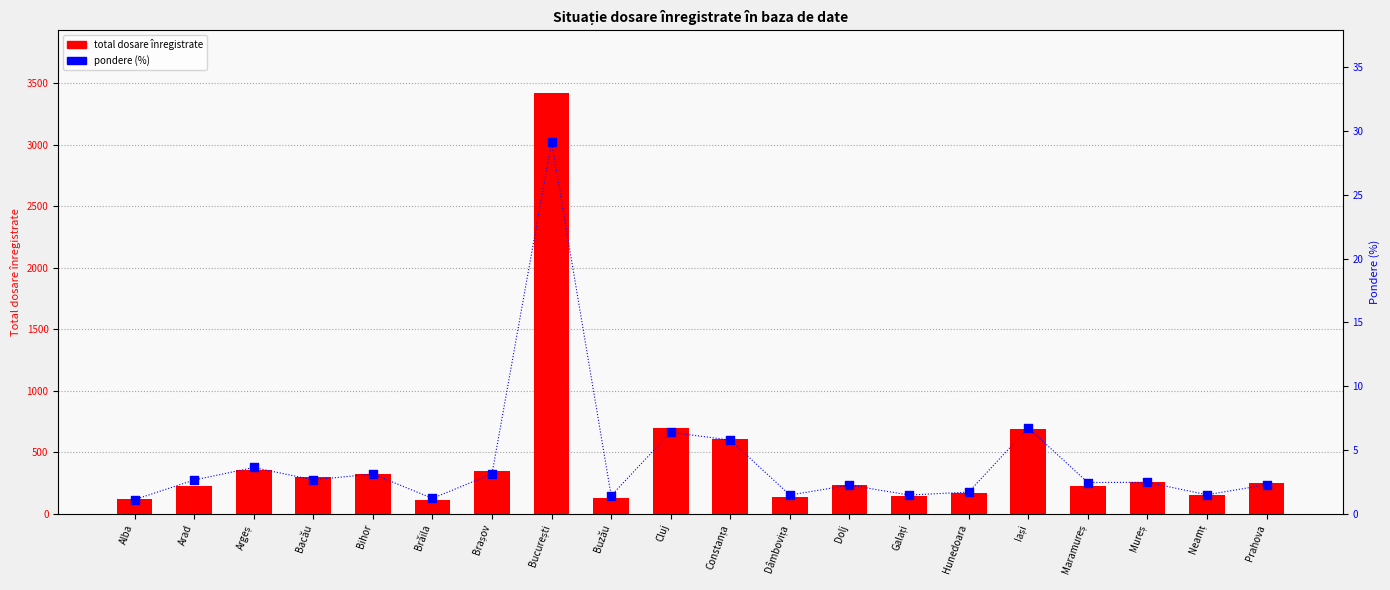

At which category is the sum across all series the highest?

București